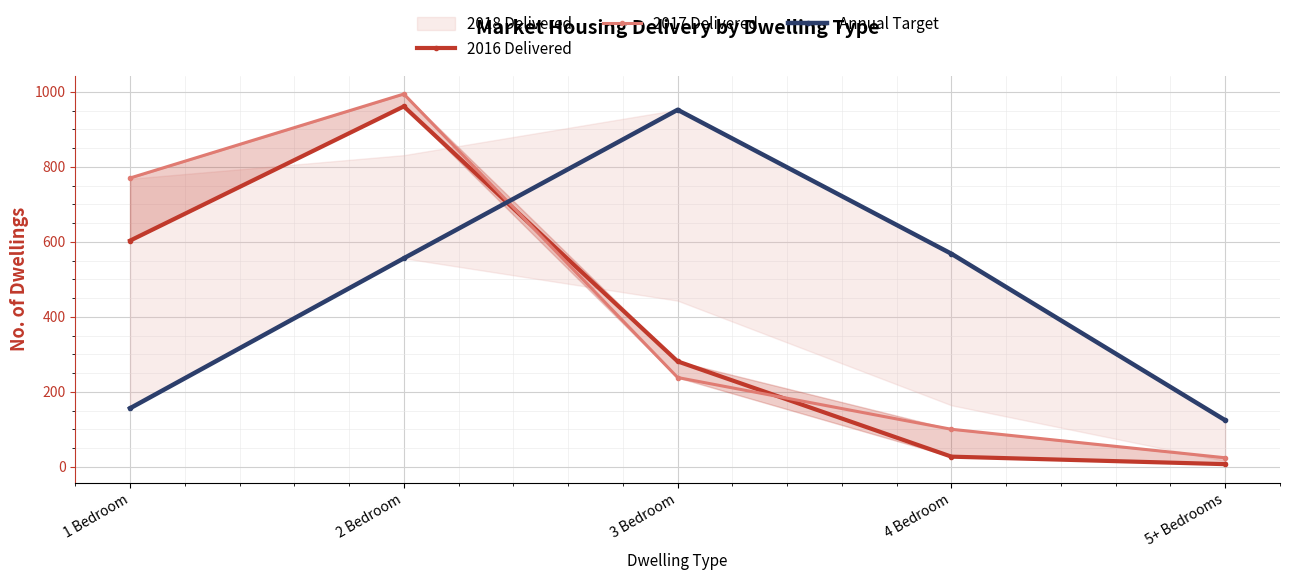

In 2017 Delivered, how many points are higher than both neighbors (excluding endpoints)?

1